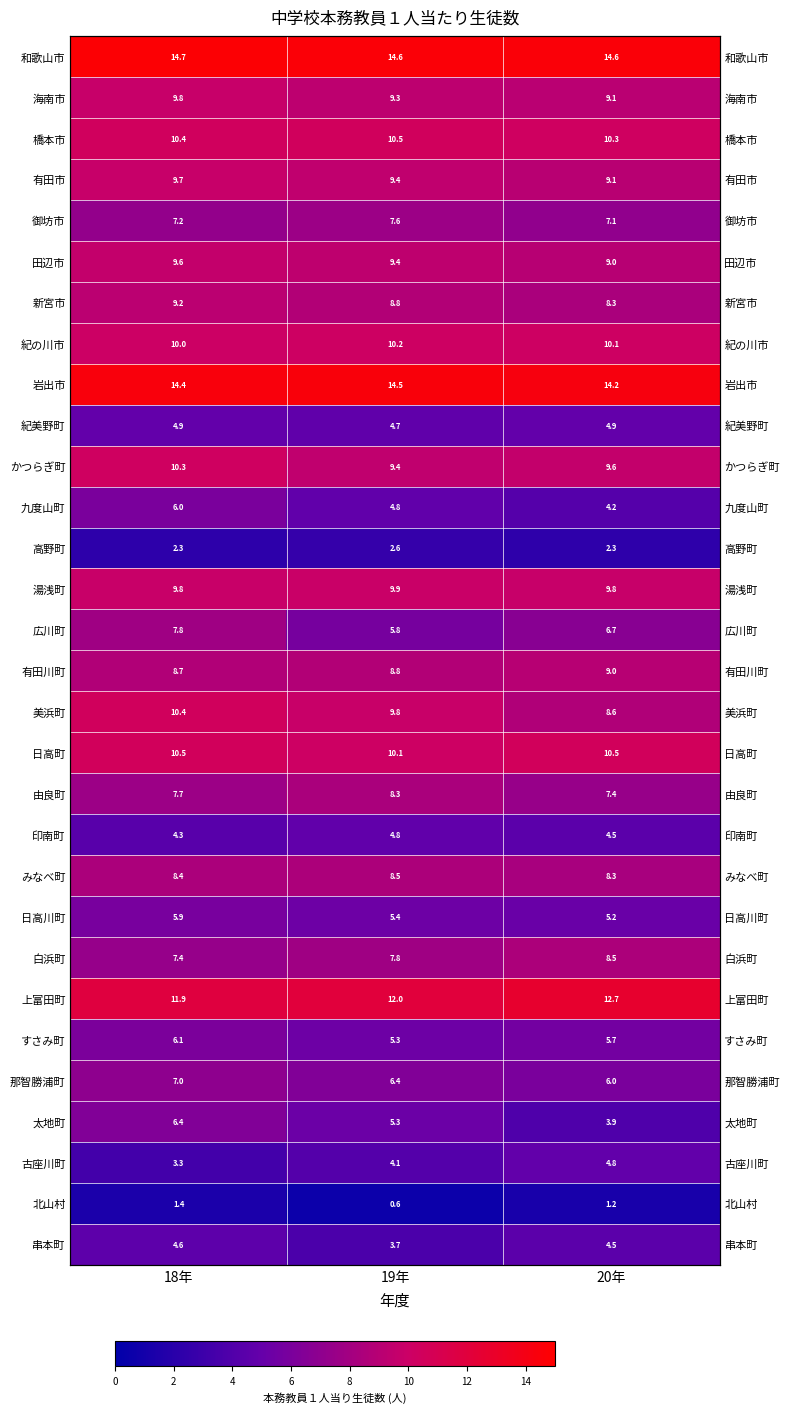

What is the approximate value of 北山村 at 18年?

1.4